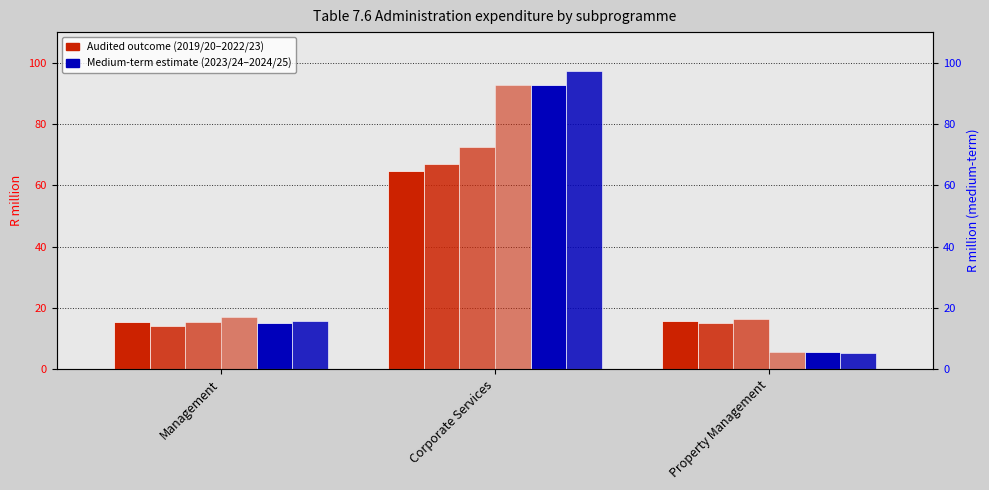

Which category has the lowest value in the 2022/23 series?

Property Management